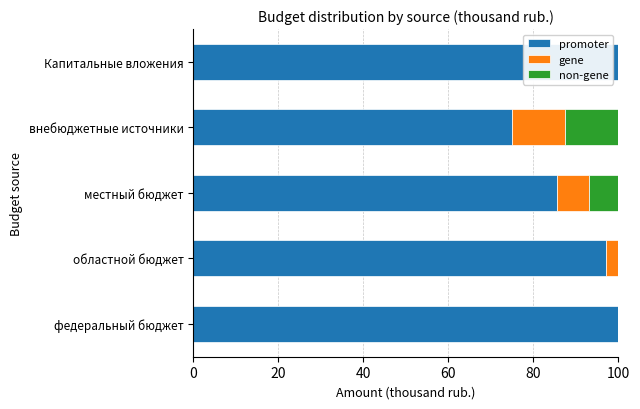

What is the highest value of the promoter series?

100.0